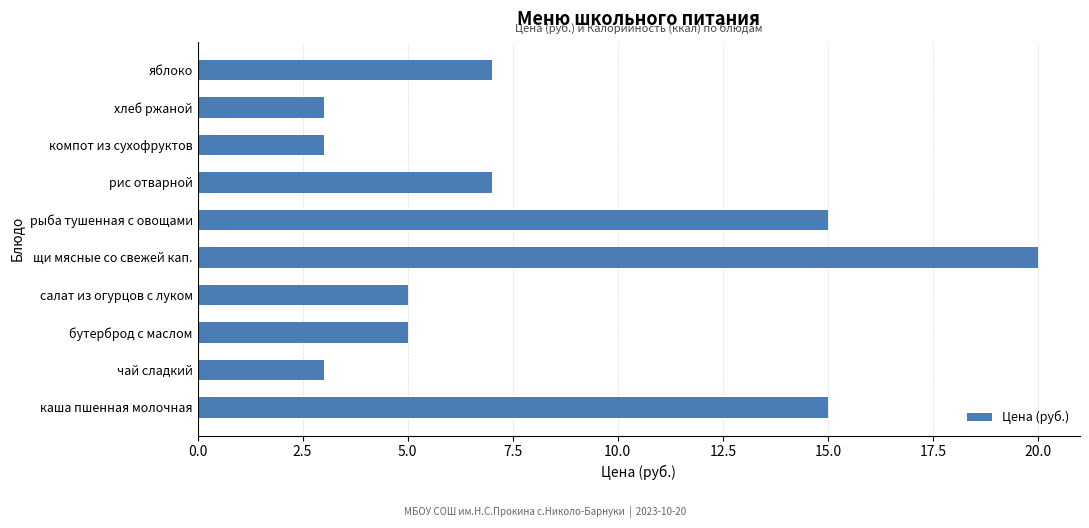

Which category has the highest value across all series?

щи мясные со свежей кап.